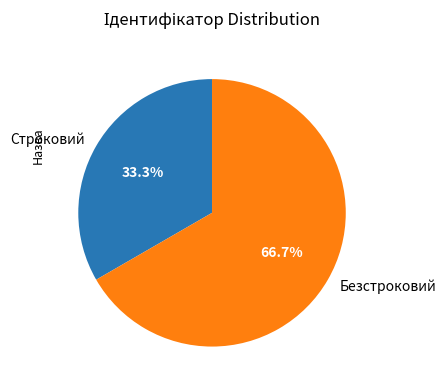

Which category has the biggest portion of the pie?

Безстроковий